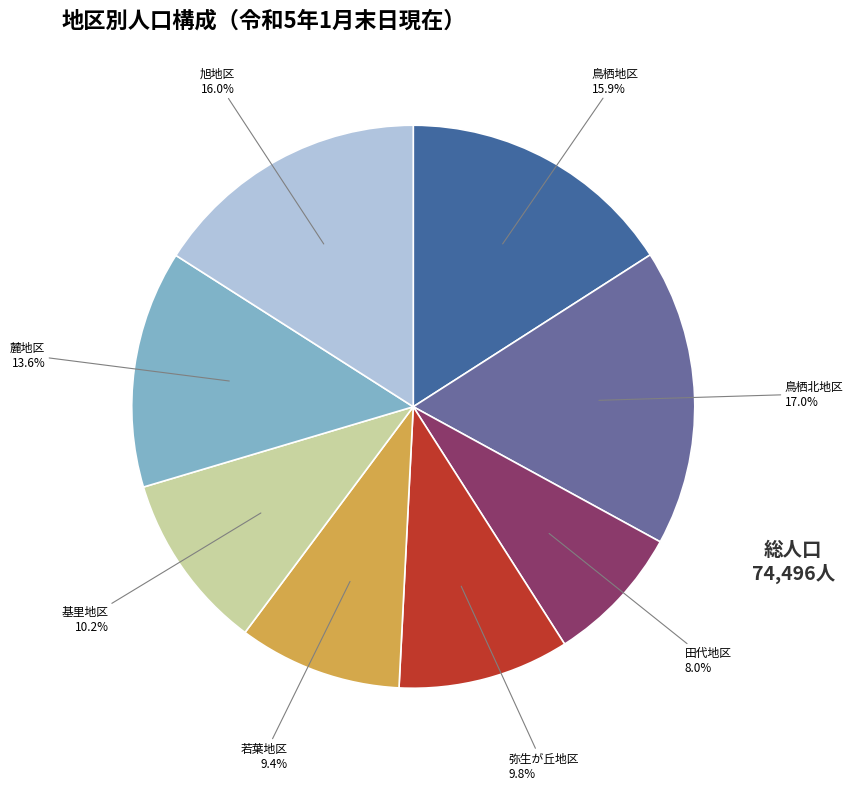

Is there a majority slice in this chart?

No